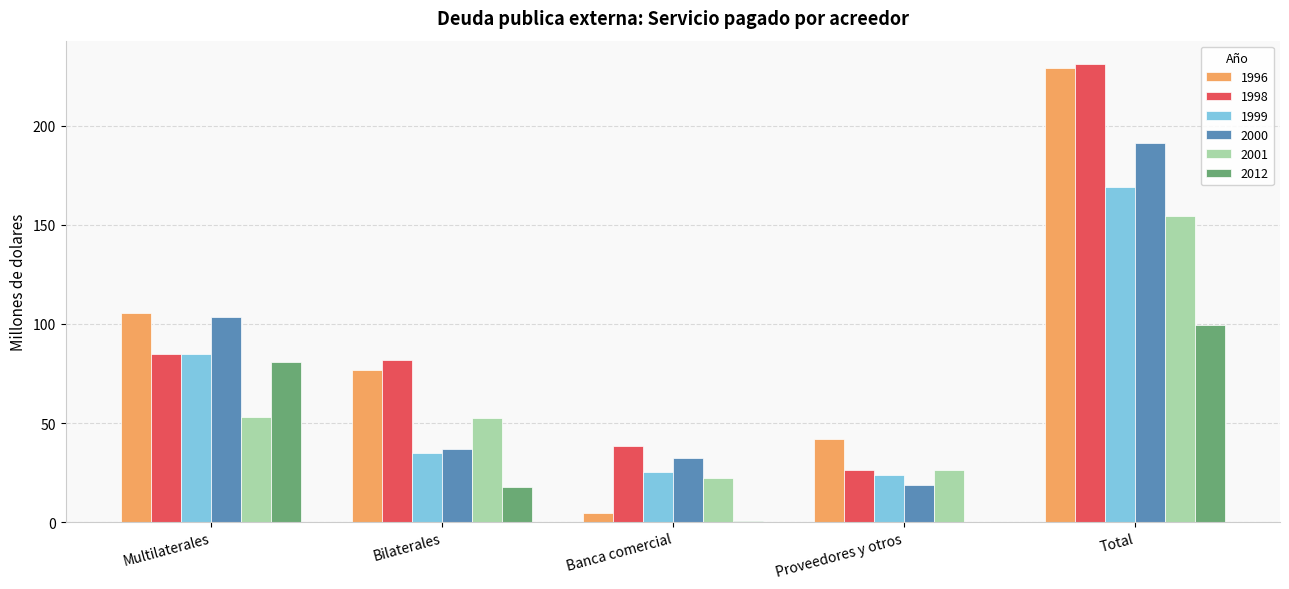

The 1999 series shows 35.1 at Bilaterales. True or false?

True